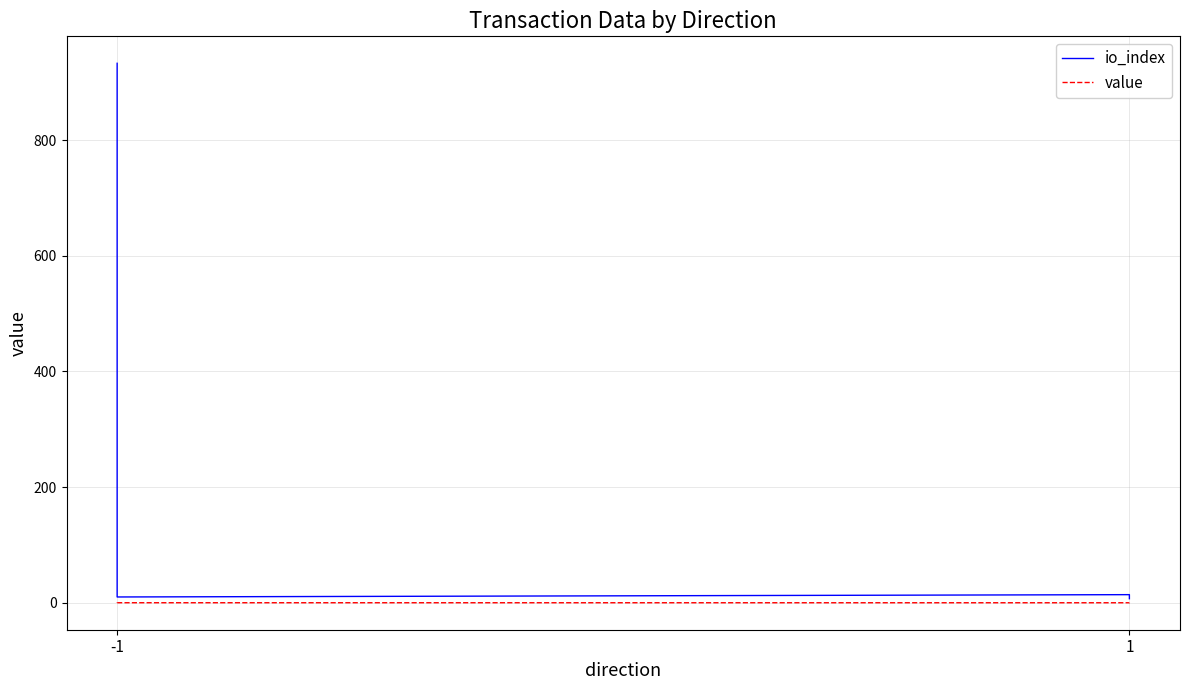

How many lines are shown in the chart?

2